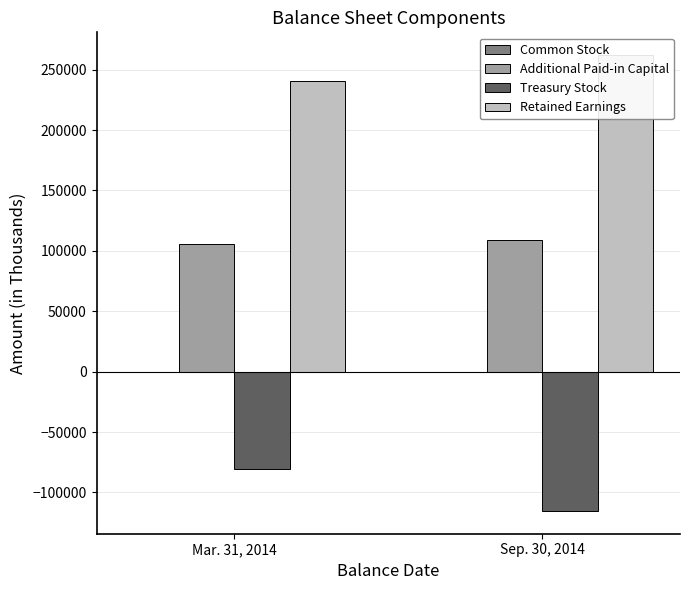

Reading right to left, what are all the values shown in this chart?

Common Stock: 131	130
Additional Paid-in Capital: 108995	105924
Treasury Stock: -115276	-80494
Retained Earnings: 262066	240637